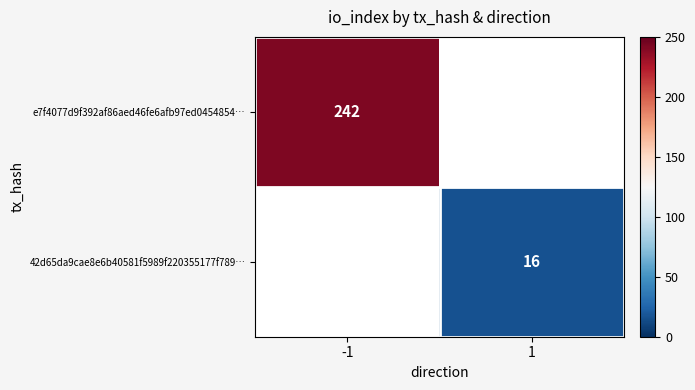

Count the number of data series in this chart.

2